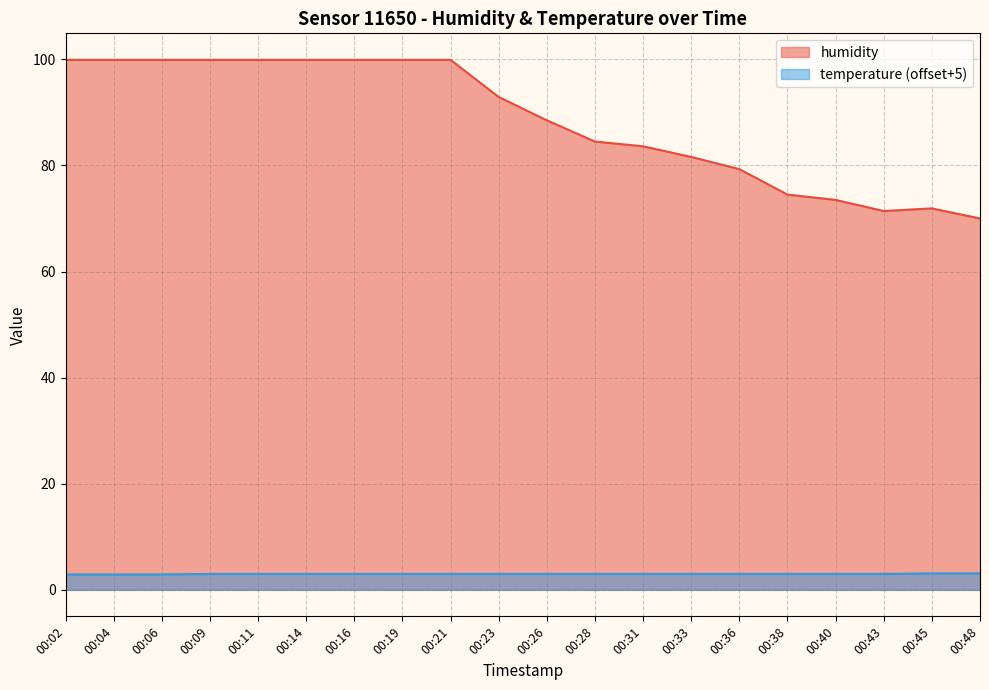

Where does the data first go above 92?

00:02